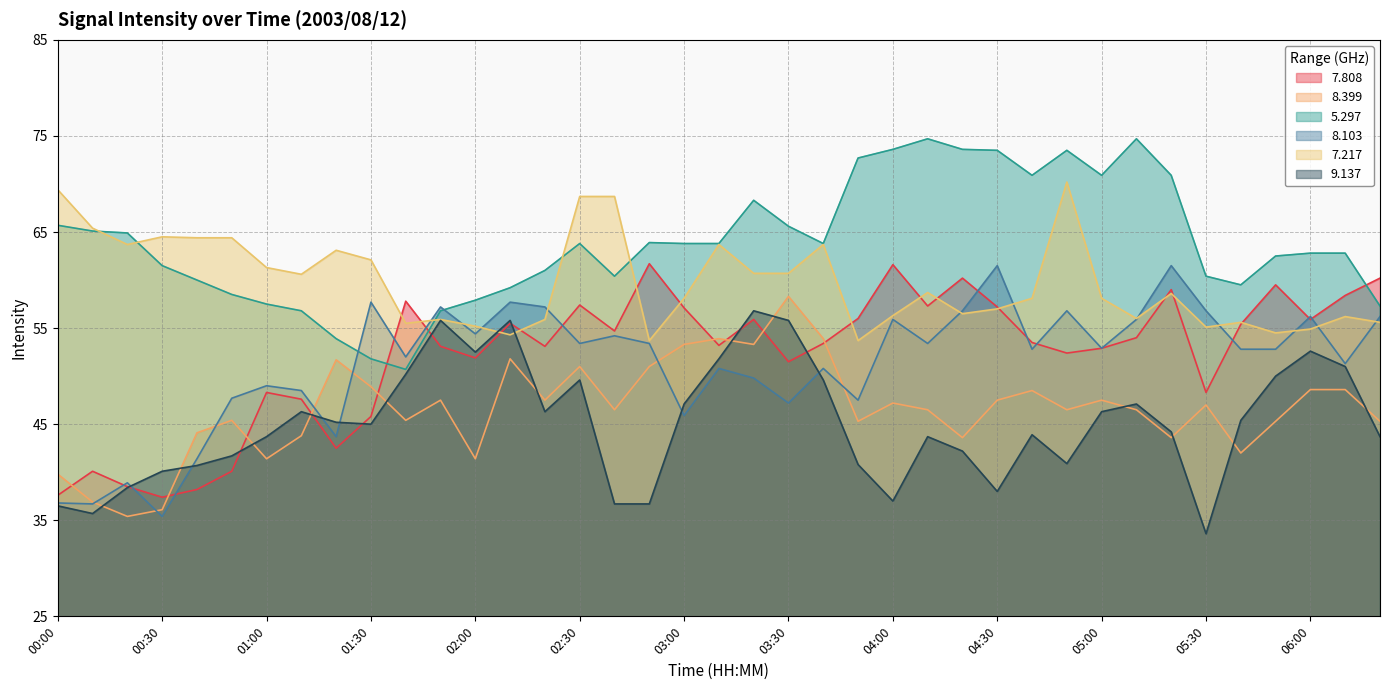

List the labels in order of   7.808 value, smallest first.

00:30, 00:00, 00:40, 00:20, 00:10, 00:50, 01:20, 01:30, 01:10, 01:00, 05:30, 03:30, 02:00, 04:50, 05:00, 01:50, 02:20, 03:10, 03:40, 04:40, 05:10, 02:40, 05:40, 02:10, 03:20, 06:00, 03:50, 03:00, 04:30, 04:10, 02:30, 01:40, 06:10, 05:20, 05:50, 04:20, 06:20, 04:00, 02:50